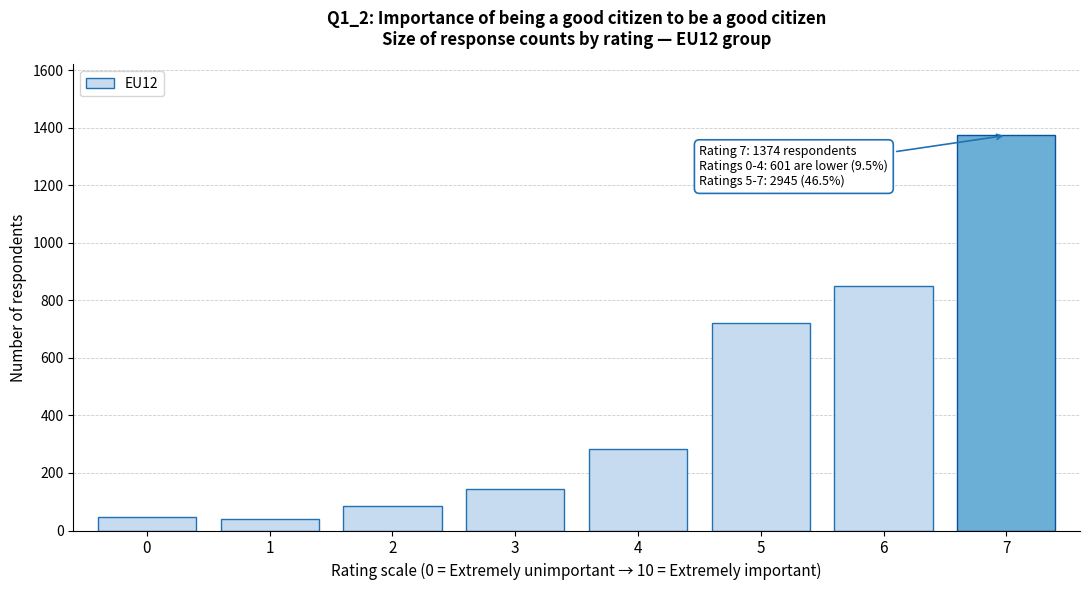

Reading right to left, list all the values displayed in this chart.

7=1374	6=851	5=720	4=285	3=143	2=84	1=41	0=48